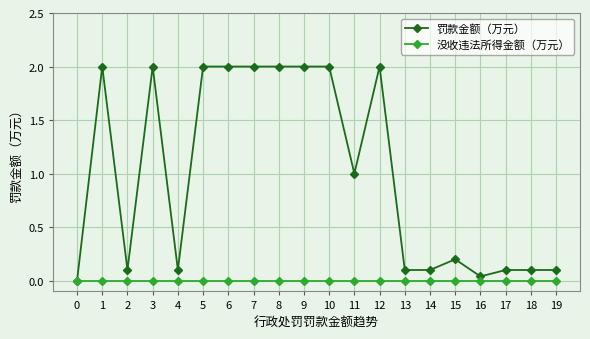

What are all the series names shown in the legend?

罚款金额（万元）, 没收违法所得金额（万元）